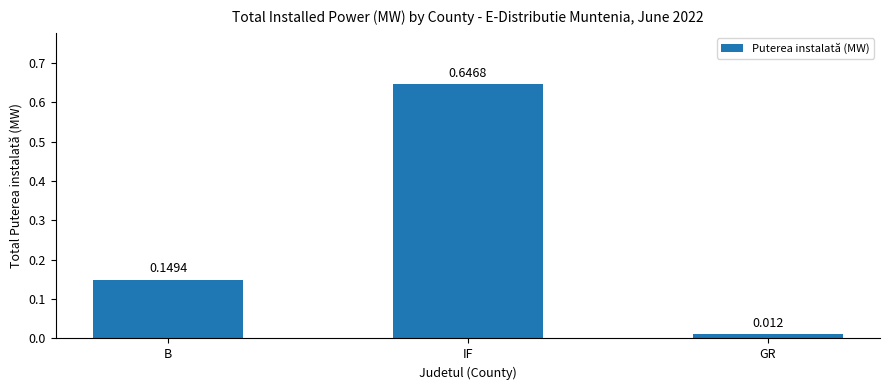

Which category has the highest value across all series?

IF